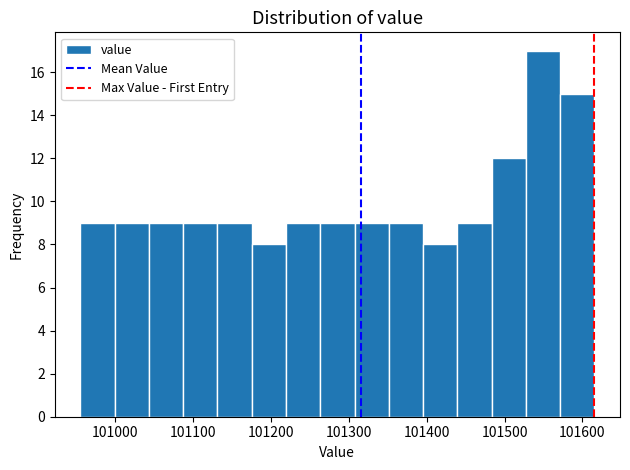

How tall is the bar that spans 101440 to 101480 on the x-axis? Neither the bar edges nor the heights are printed on the chart, so give them approximately, as read against the axes.

9